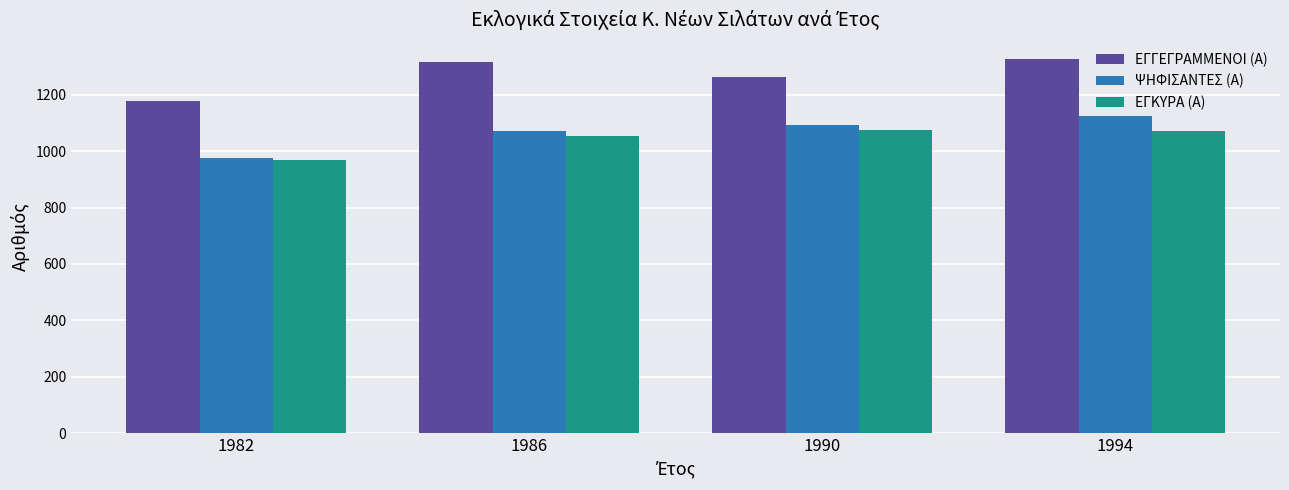

What is the difference between the ΕΓΚΥΡΑ (Α) values at 1986 and 1982?

88